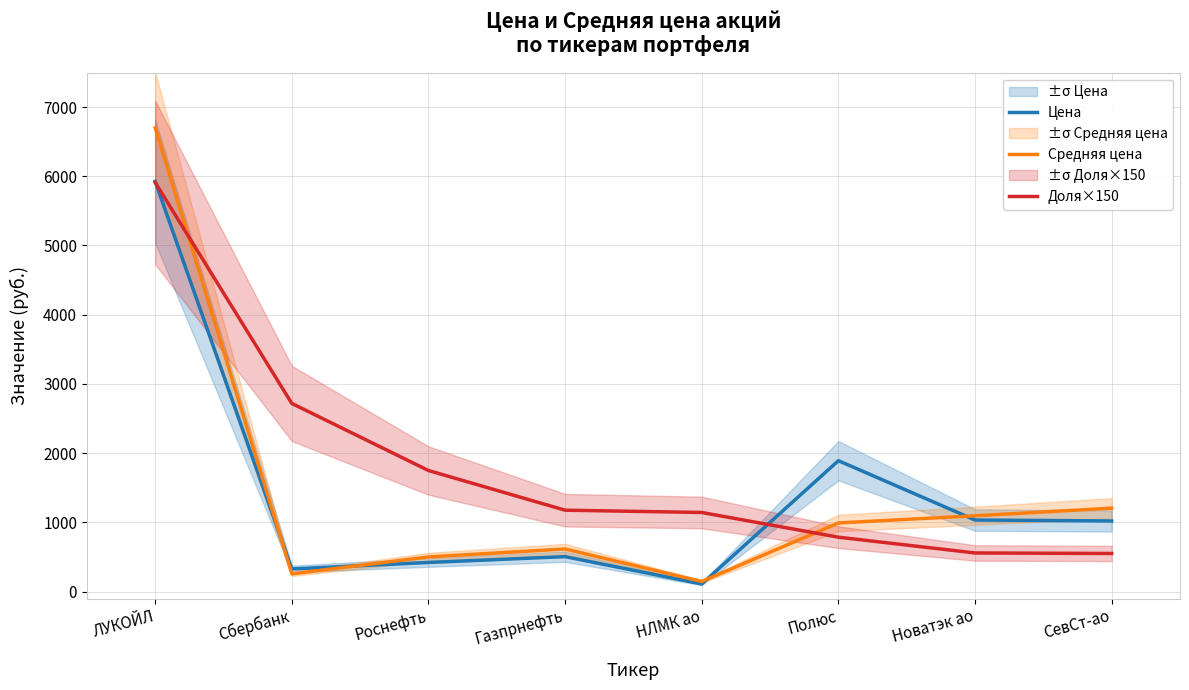

Which series has the widest spread of values?

Средняя цена